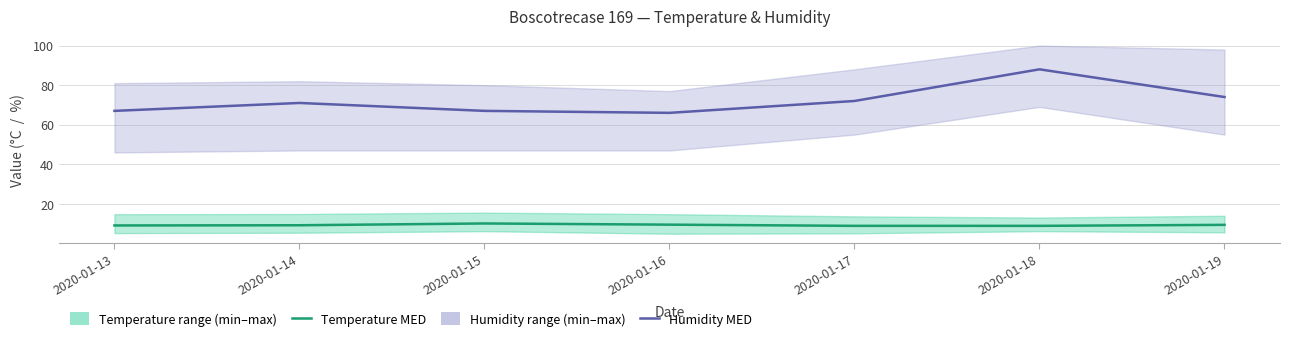

Reading left to right, list all the values displayed in this chart.

Temperature MED: 2020-01-13=9.1	2020-01-14=9.2	2020-01-15=10.1	2020-01-16=9.5	2020-01-17=8.9	2020-01-18=8.9	2020-01-19=9.4
Humidity MED: 2020-01-13=67.0	2020-01-14=71.0	2020-01-15=67.0	2020-01-16=66.0	2020-01-17=72.0	2020-01-18=88.0	2020-01-19=74.0